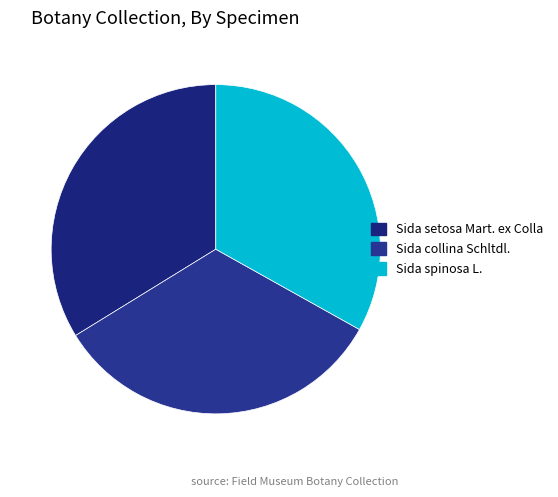

What is the largest slice in the pie chart?

Sida setosa Mart. ex Colla